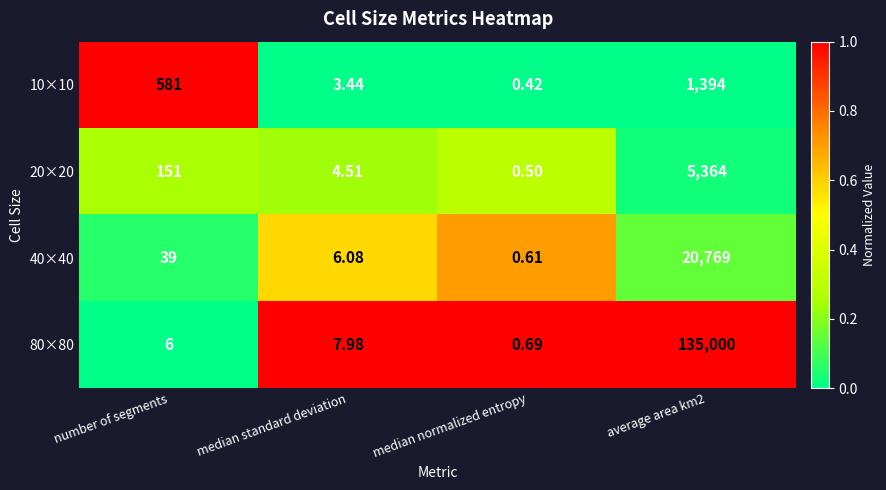

Which label corresponds to the smallest value in the chart?

median normalized entropy